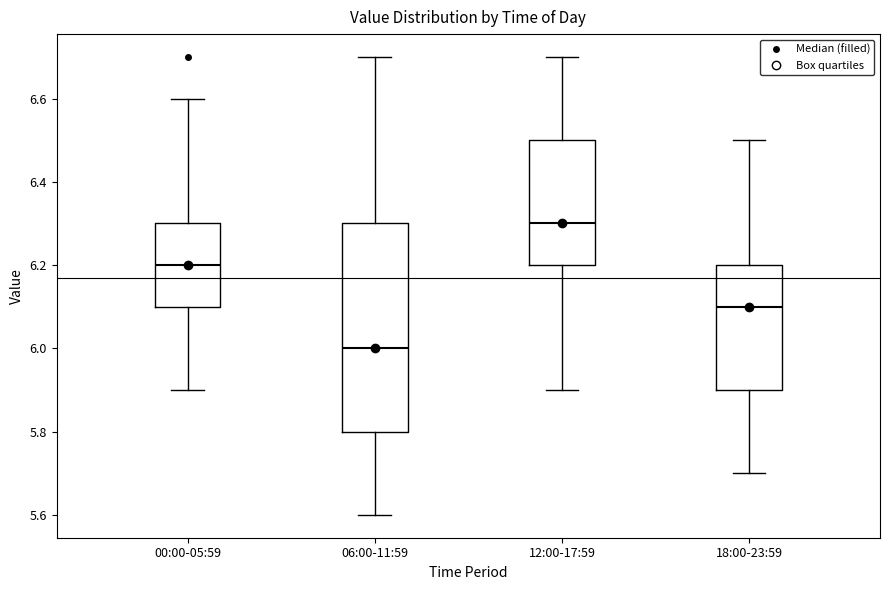

Which box's median line is the lowest?

06:00-11:59